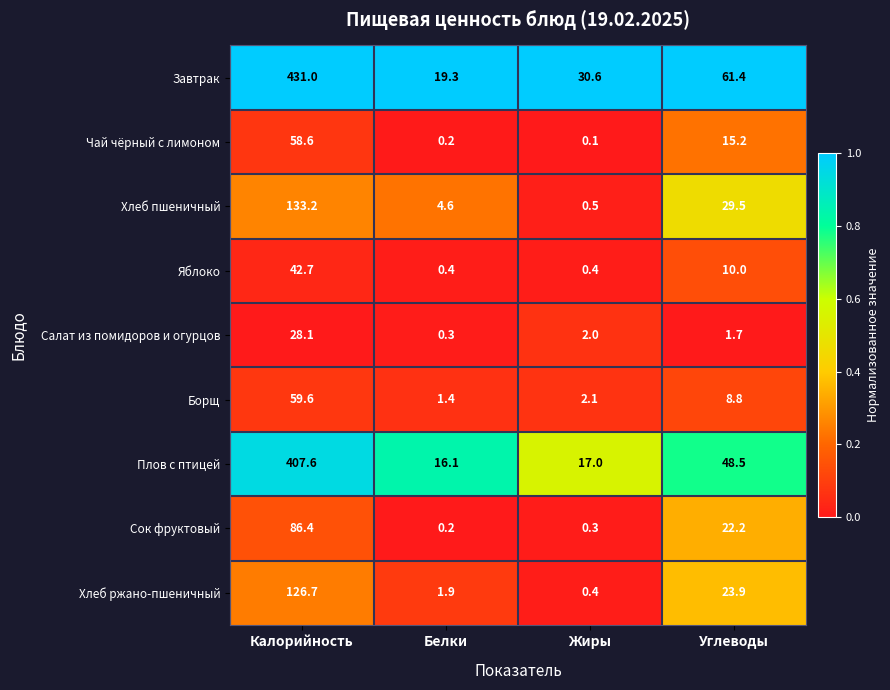

What is the total value across all series at Калорийность?

1373.9